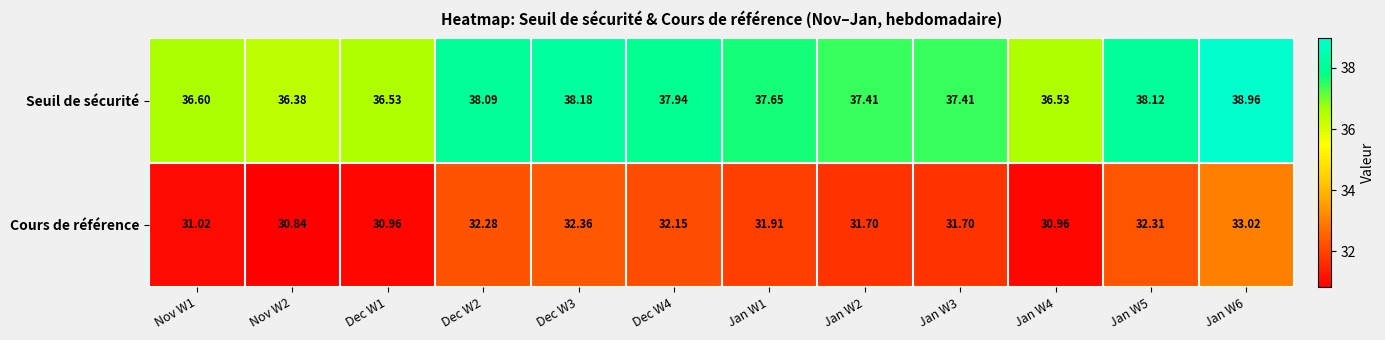

List the series in order of their overall mean, highest first.

Seuil de sécurité, Cours de référence